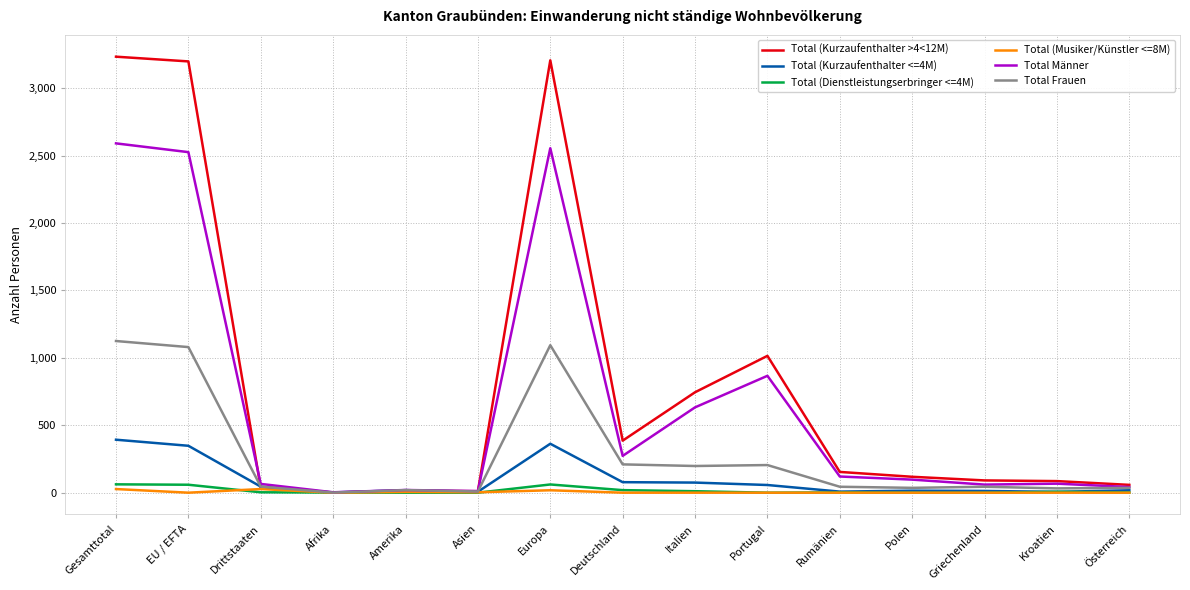

What is the maximum value shown in the chart?

3234